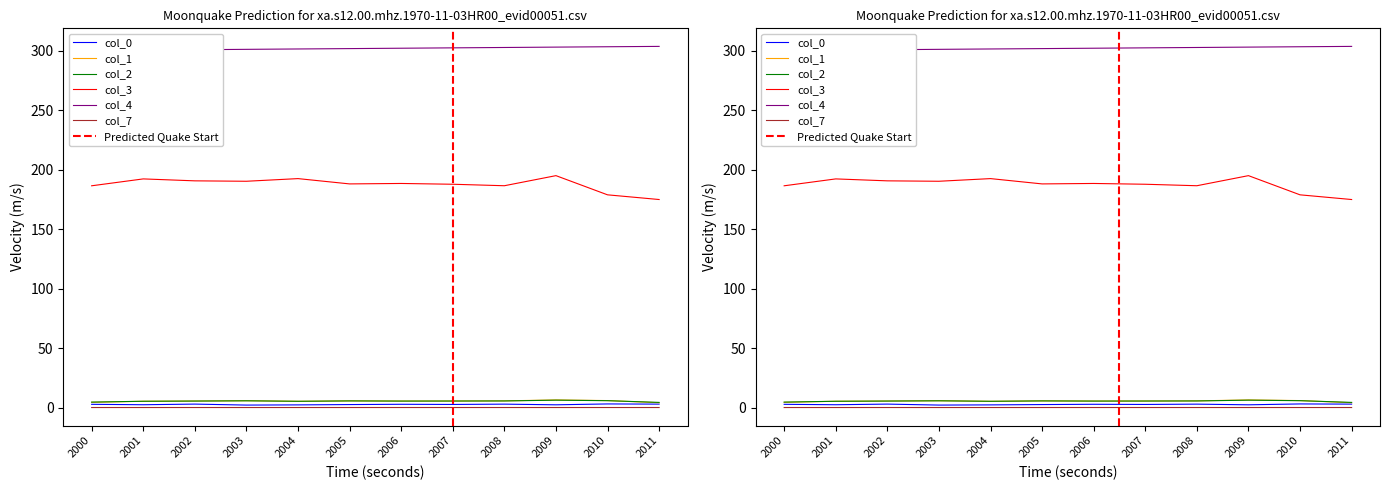

Is the value of col_3 at 2005 greater than the value of col_7 at 2005?

Yes